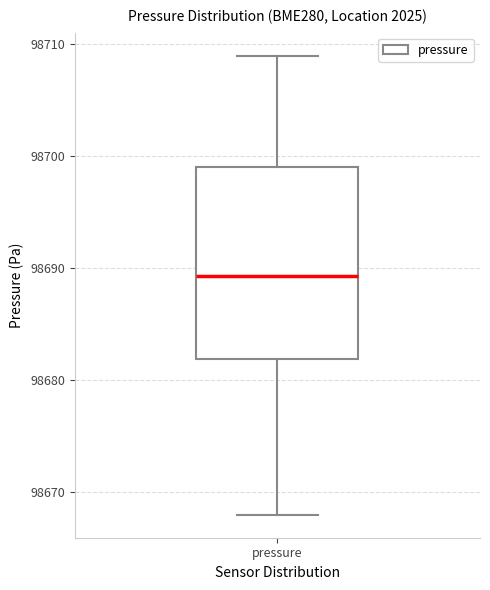

Transcribe this box plot: give where the median line is, the range the box spans, and where the two whiskers end, as read against the y-axis. The values are not printed on the chart, so give them approximately, as read against the axis.

median 98689, box 98682 to 98699, whiskers 98668 to 98709